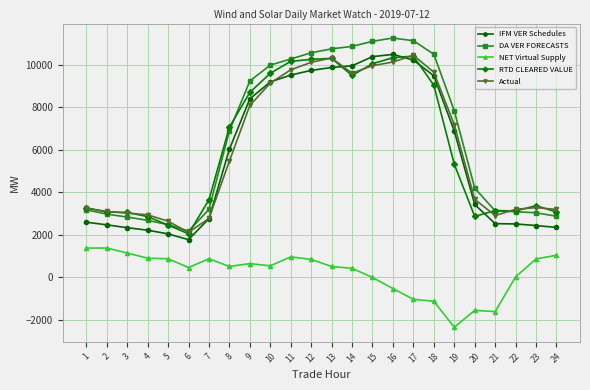

The value of RTD CLEARED VALUE at 12 is 10264.5. True or false?

True